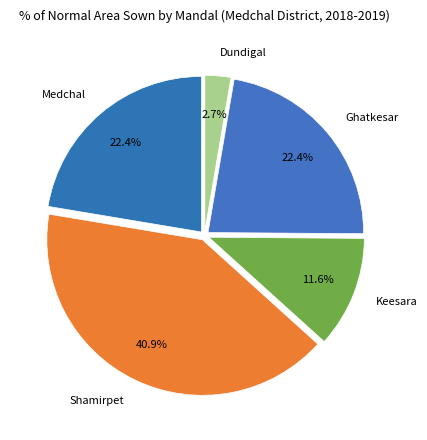

What is the ratio of the value at Keesara to the value at Shamirpet?

0.3